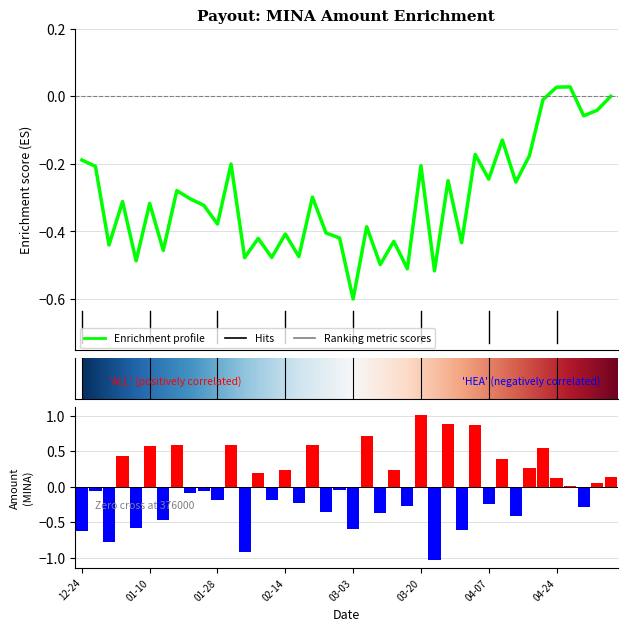

What is the difference between the maximum and second lowest values?

1.9